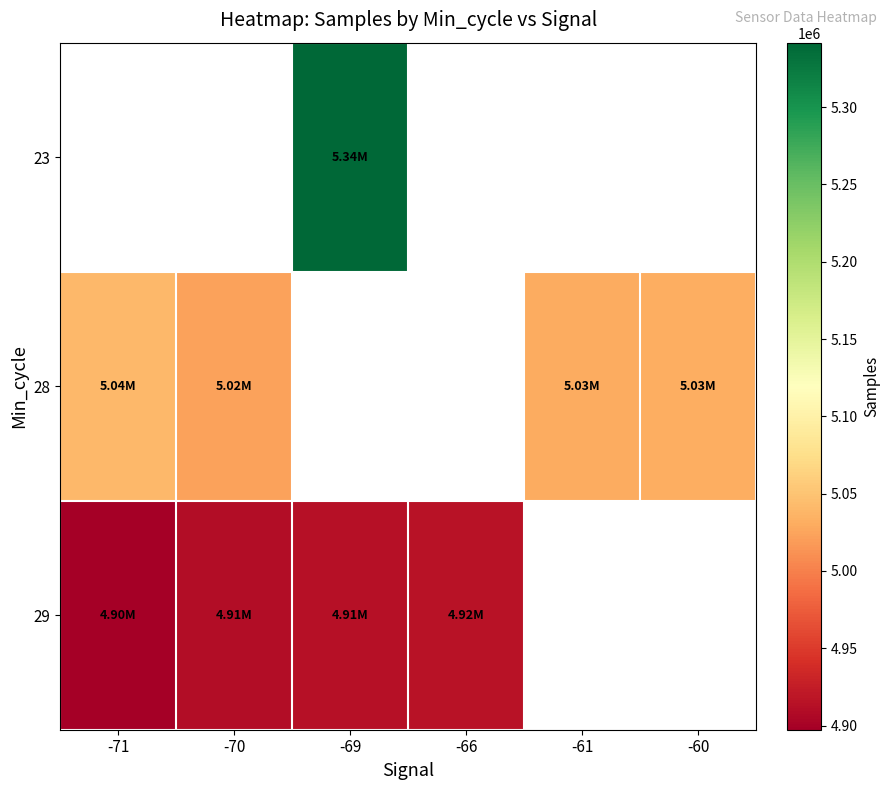

How many categories are shown in the chart?

6